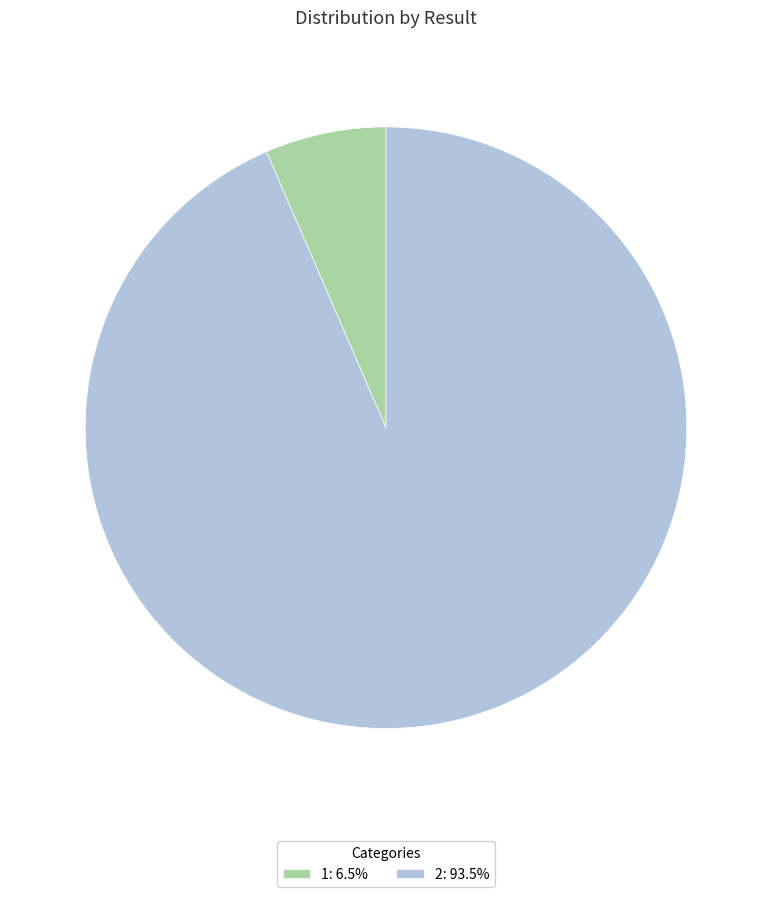

Count the number of slices in the pie.

2